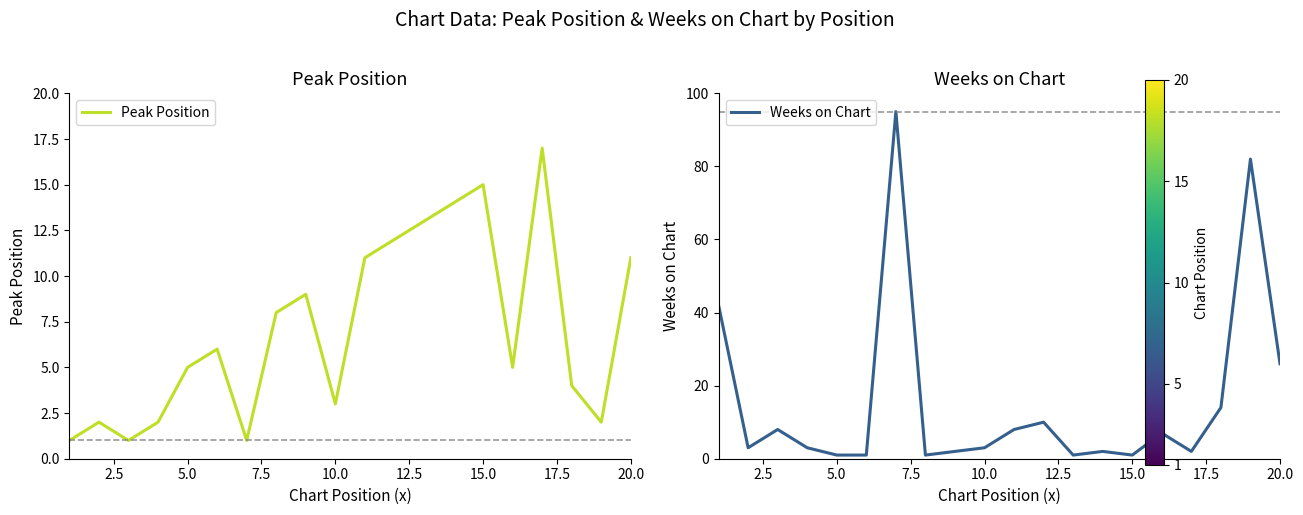

True or false: Peak Position has a value of 3 at 5.0.

False